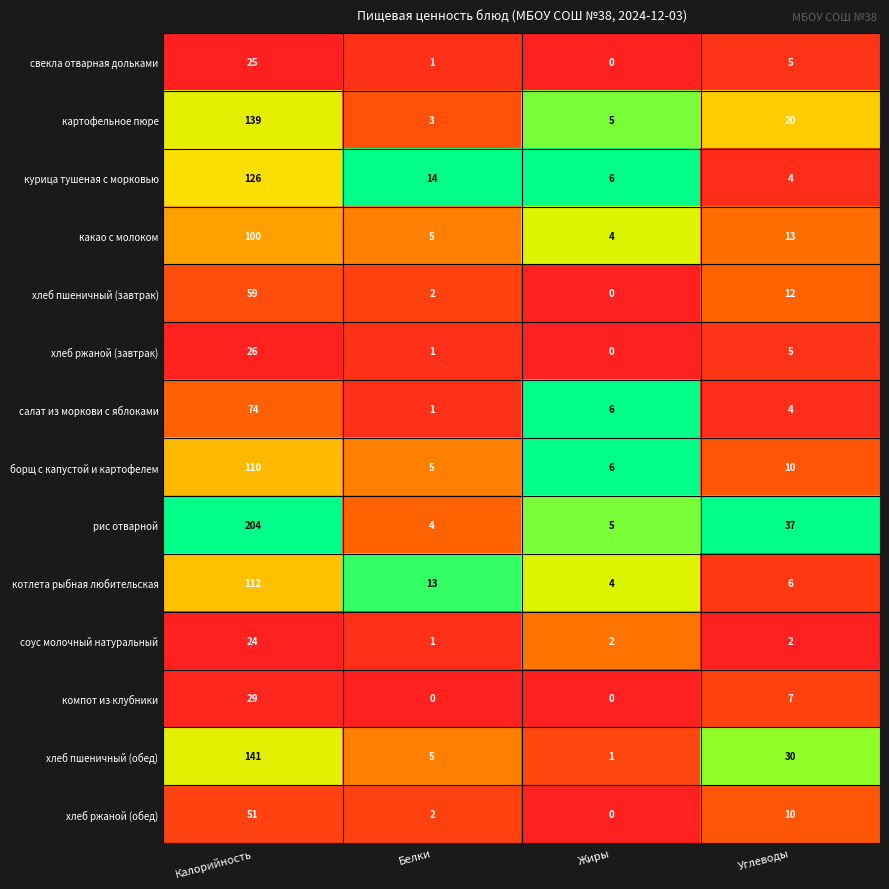

List the labels in order of курица тушеная с морковью value, largest first.

Калорийность, Белки, Жиры, Углеводы